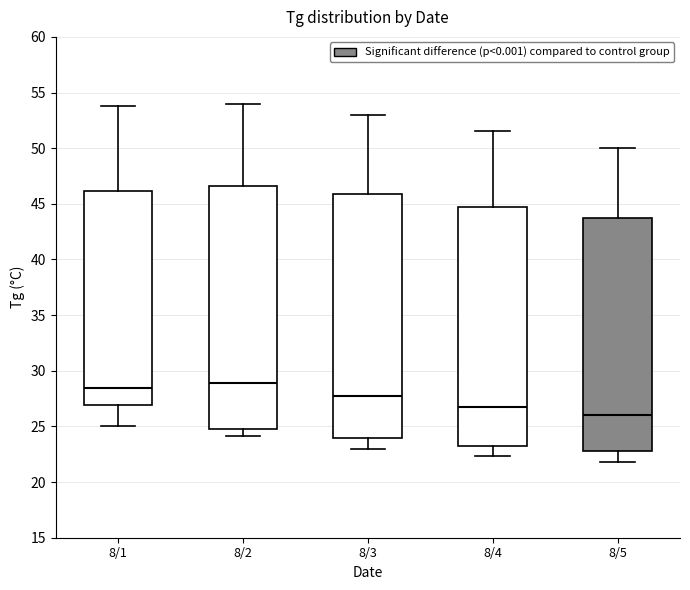

Reading left to right, transcribe this box plot: for each box, give where its median line is, the range the box spans, and where its two whiskers end, as read against the y-axis. The values are not printed on the chart, so give them approximately, as read against the axis.

8/1: median 28.5, box 27.0 to 46.0, whiskers 25.0 to 54.0
8/2: median 29.0, box 24.5 to 46.5, whiskers 24.0 to 54.0
8/3: median 28.0, box 24.0 to 46.0, whiskers 23.0 to 53.0
8/4: median 27.0, box 23.0 to 45.0, whiskers 22.5 to 51.5
8/5: median 26.0, box 23.0 to 44.0, whiskers 22.0 to 50.0